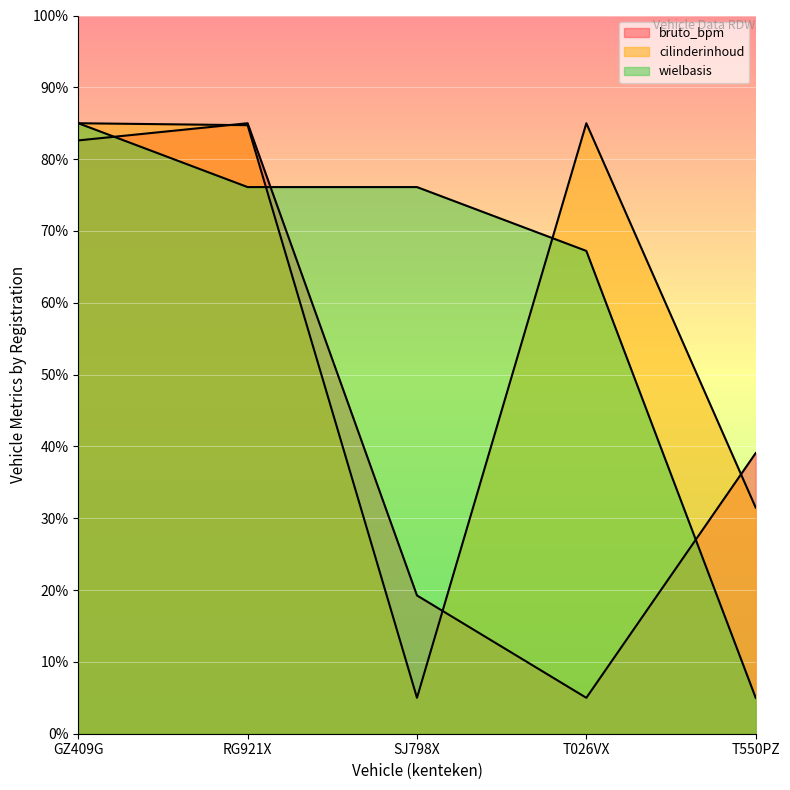

True or false: wielbasis has a value of 135.8 at GZ409G.

False